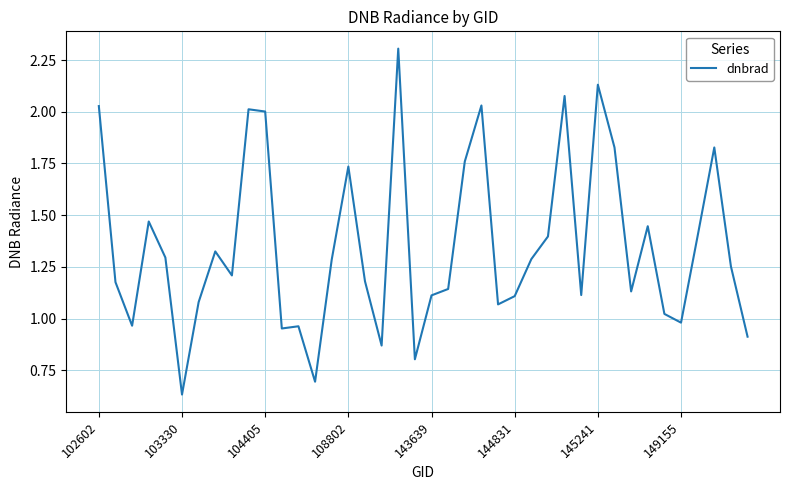

What is the greatest value displayed?

2.3